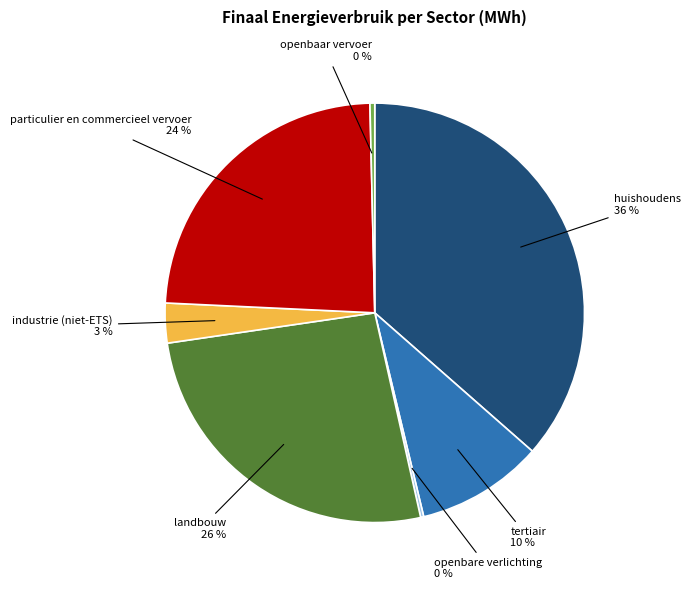

To the nearest percent, what is the difference between the largest and smallest slice percentages?

36%